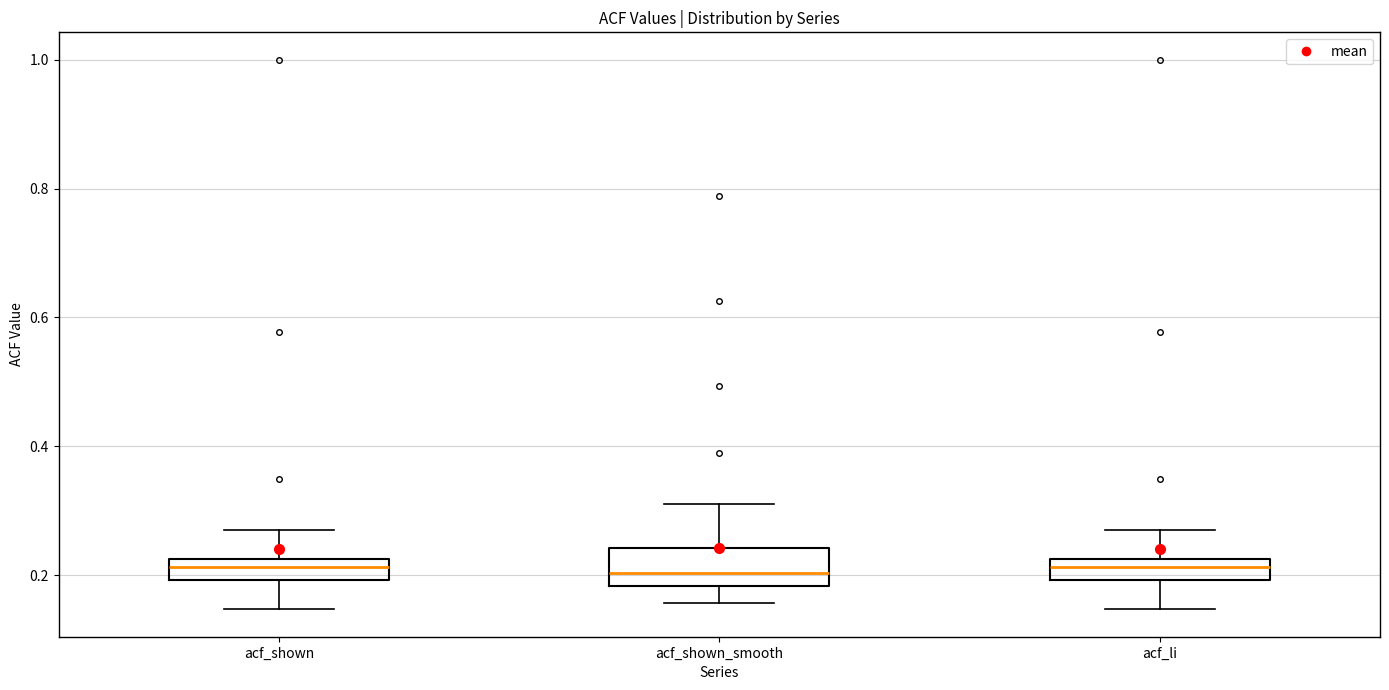

Reading left to right, read every box against the y-axis: the position of its median line, the range the box covers, and the ends of its whiskers. The values are not printed on the chart, so give them approximately, as read against the axis.

acf_shown: median 0.22 (inside the box), box 0.20 to 0.22, whiskers 0.14 to 0.28
acf_shown_smooth: median 0.20, box 0.18 to 0.24, whiskers 0.16 to 0.32
acf_li: median 0.22 (inside the box), box 0.20 to 0.22, whiskers 0.14 to 0.28